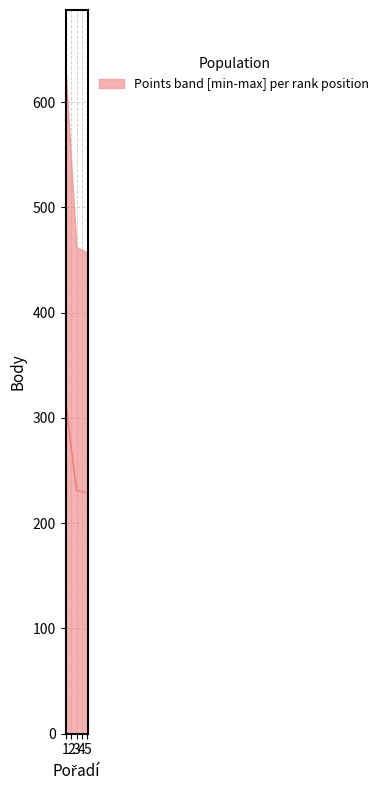

Reading left to right, extract all data points from this chart.

312.5	271.0	231.0	230.0	228.5